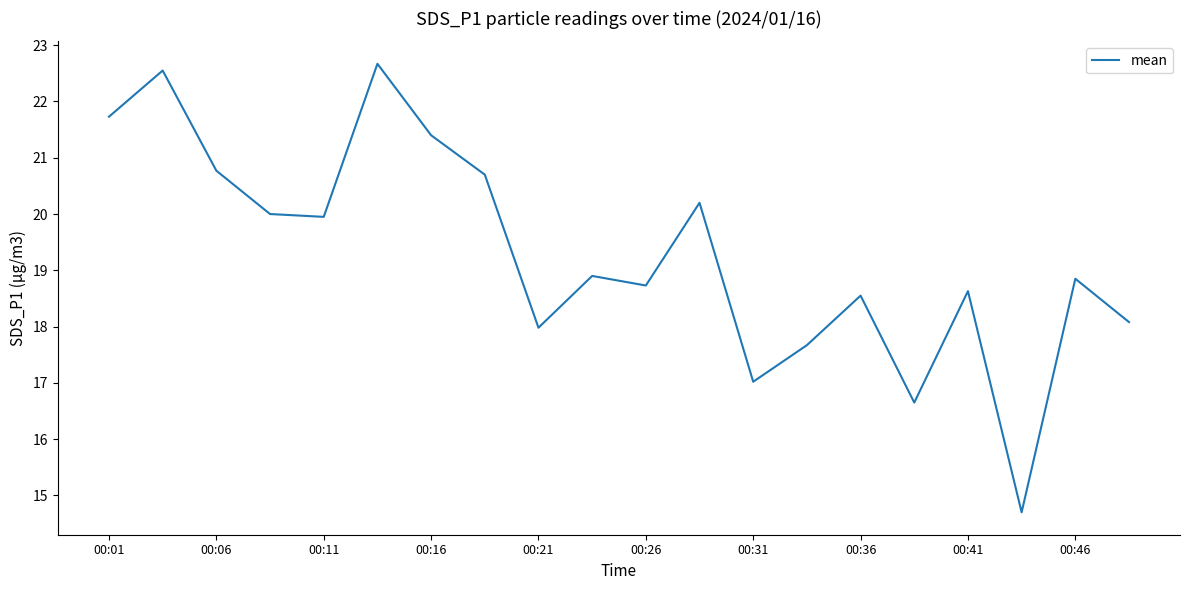

What is the difference between the maximum and minimum values?

8.0